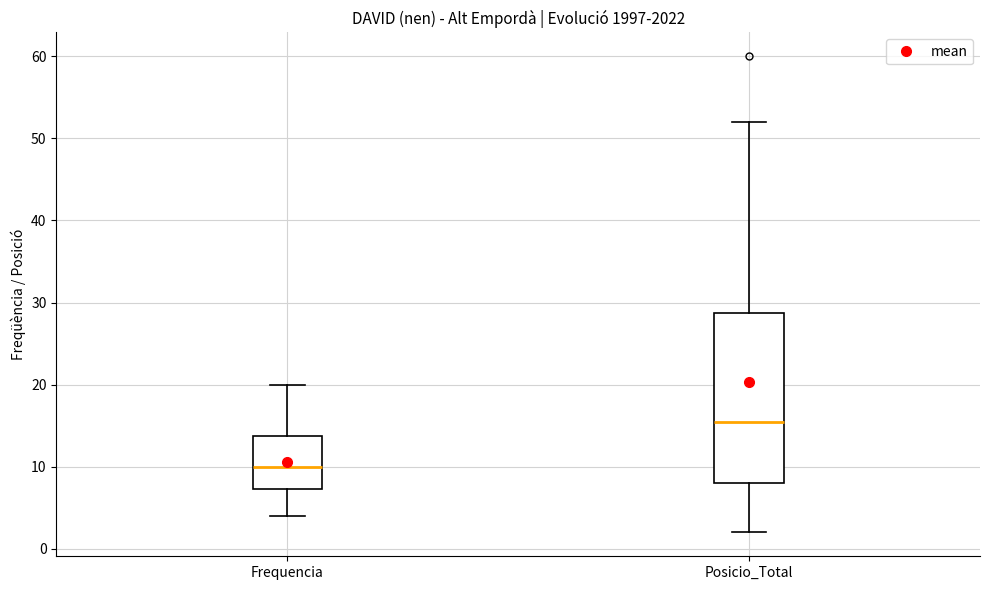

Which box has the highest median line?

Posicio_Total